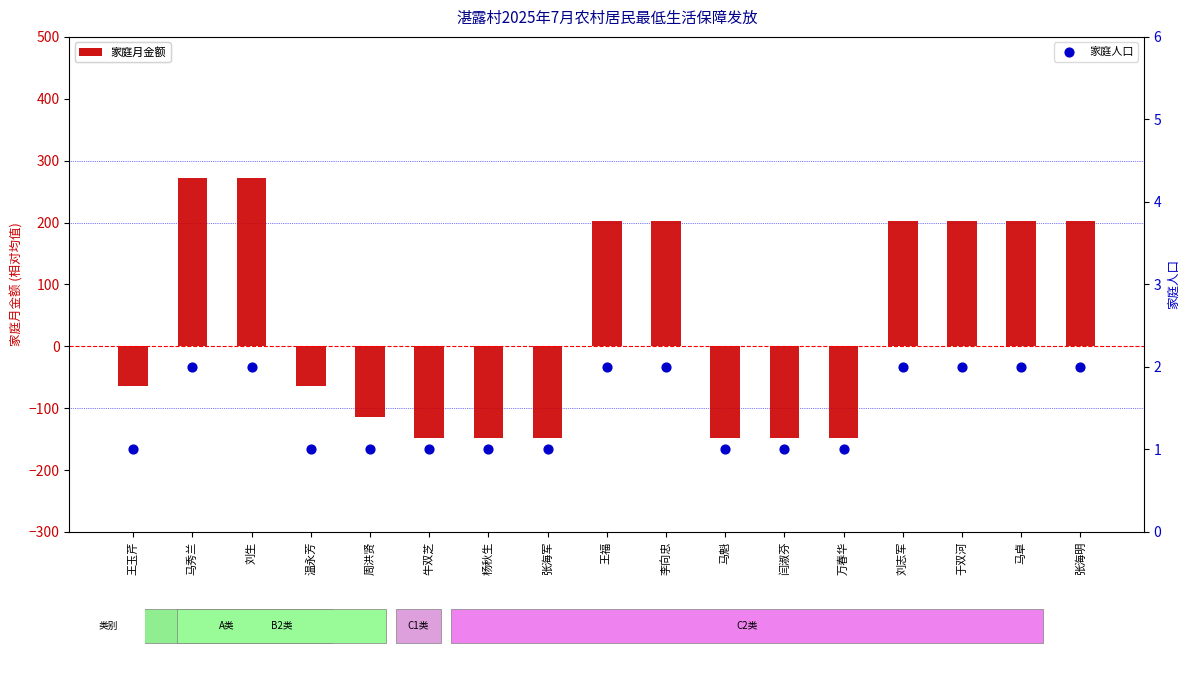

Is the value of 家庭月金额 at 杨秋生 greater than the value of 家庭人口 at 王玉芹?

No